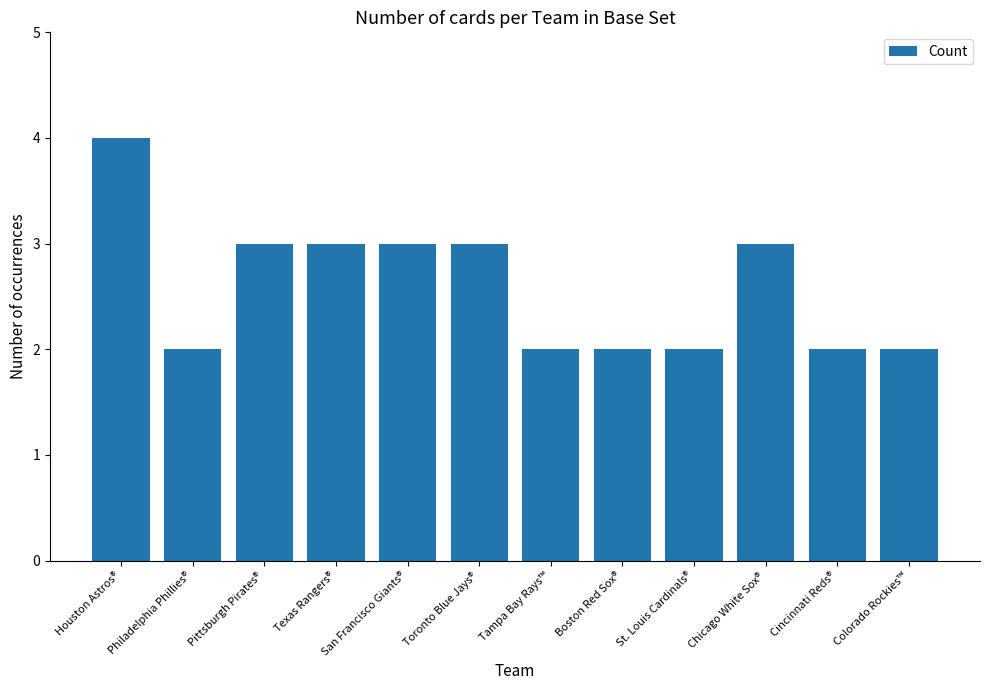

What value does the data have at Texas Rangers®?

3